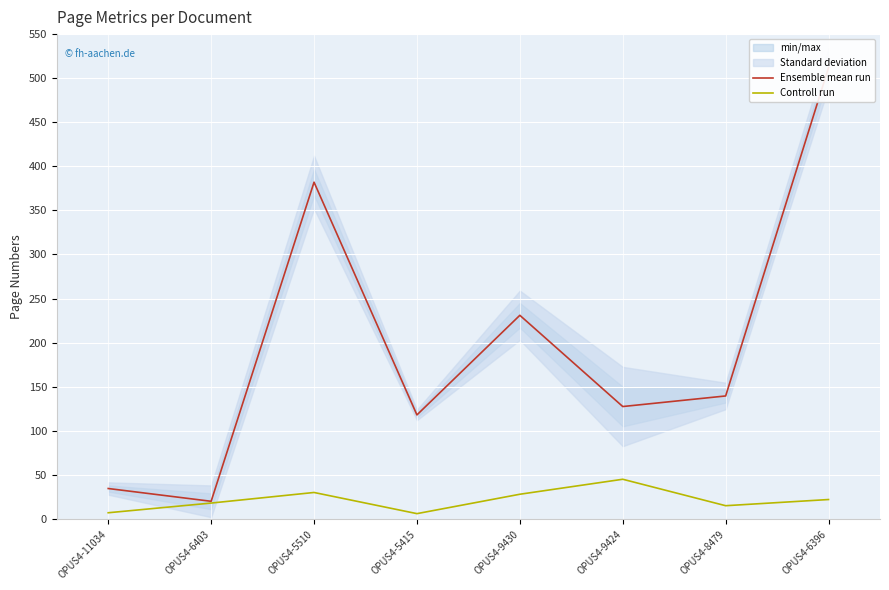

Reading left to right, extract all data points from this chart.

Ensemble mean run: 34.5	20.0	382.0	118.0	231.0	127.5	139.5	512.0
Controll run: 7.0	18.0	30.0	6.0	28.0	45.0	15.0	22.0